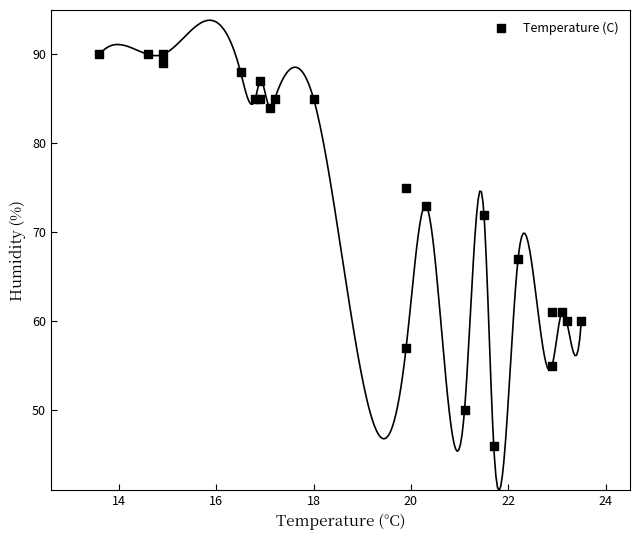

What Y value in the scatter plot is closest to 68?

67